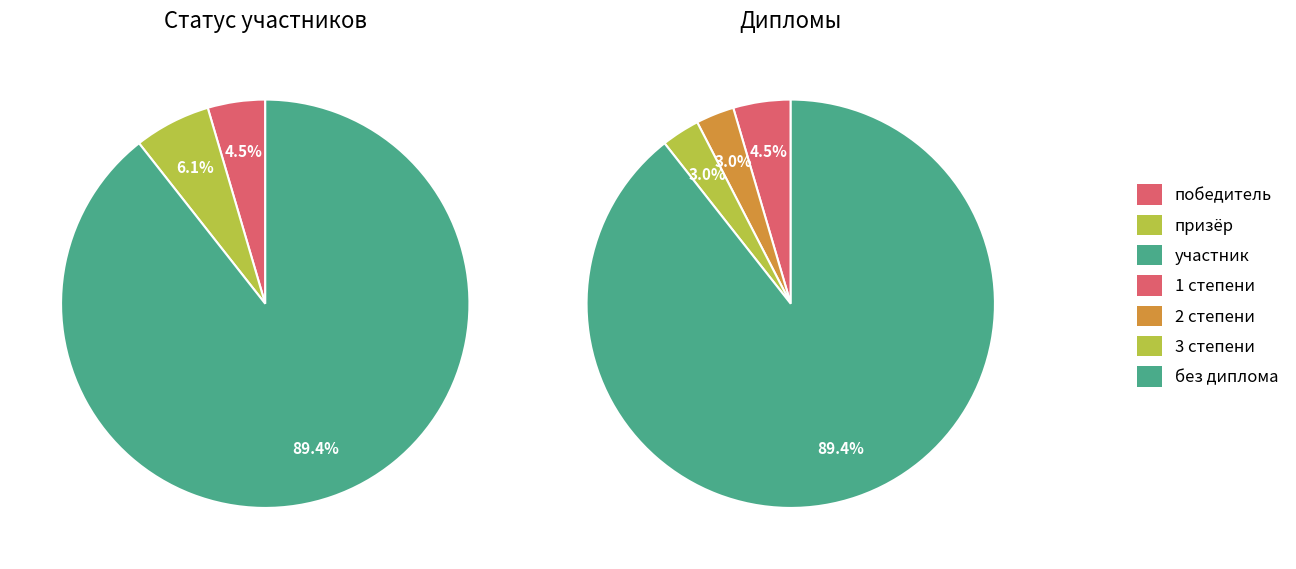

How many segments does this pie chart have?

3